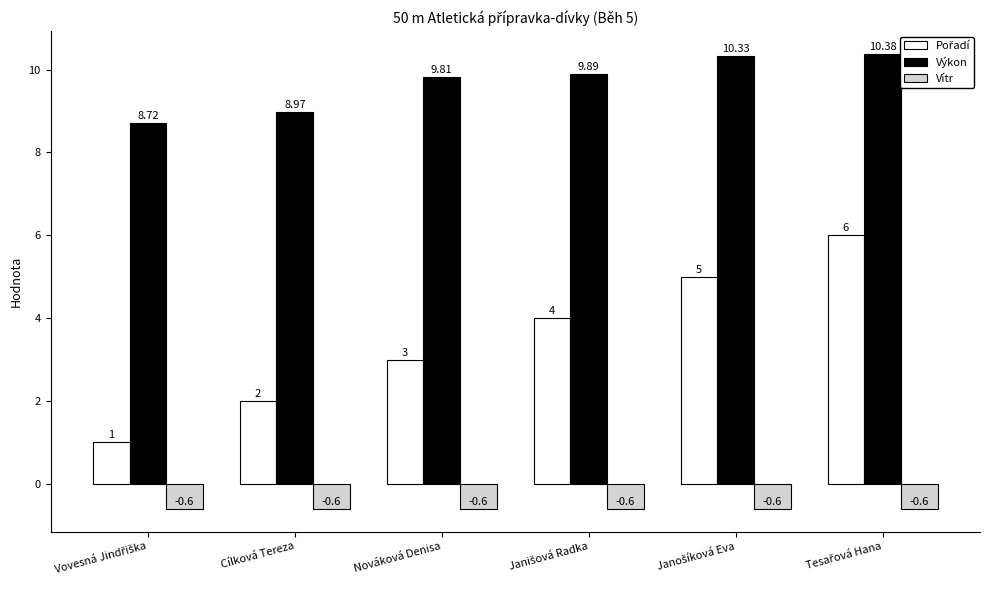

At which label does Výkon first exceed 9?

Nováková Denisa